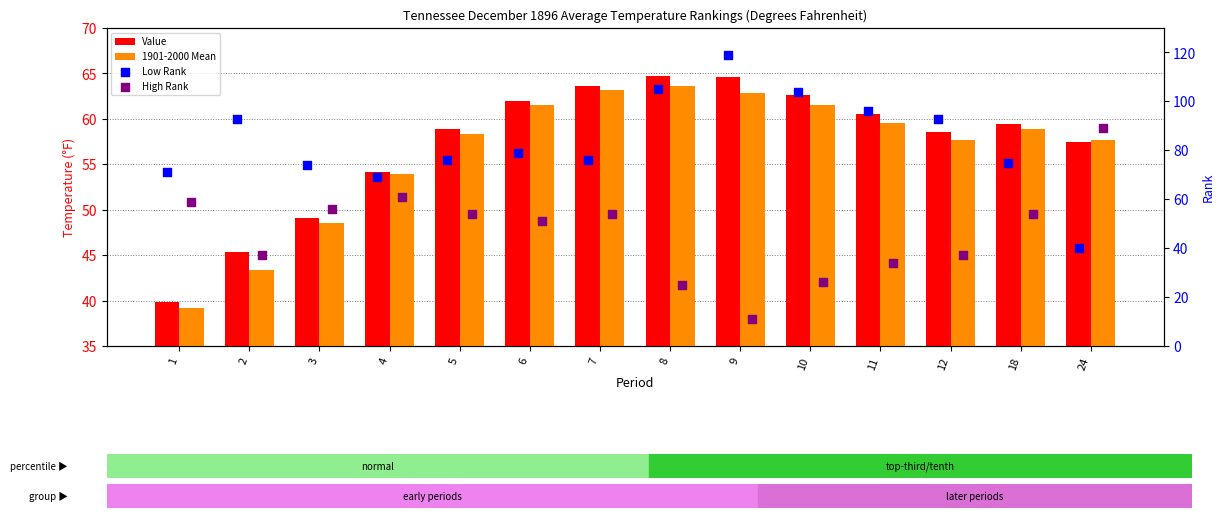

Which series has the largest Y range (max minus min)?

Low Rank